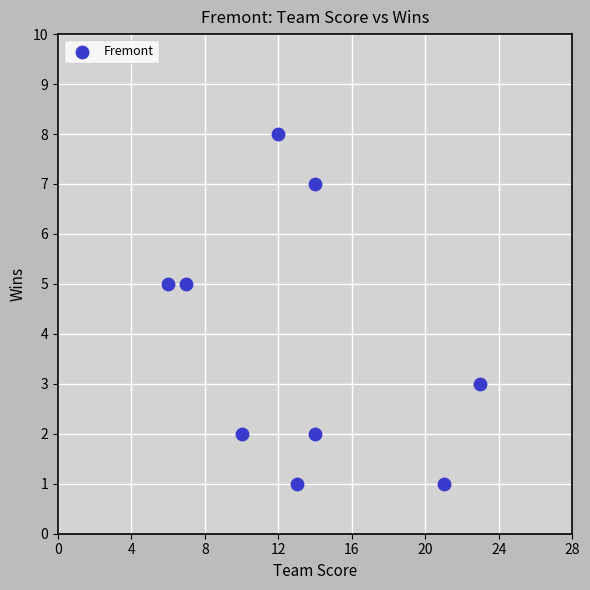

What is the average Y value?

4